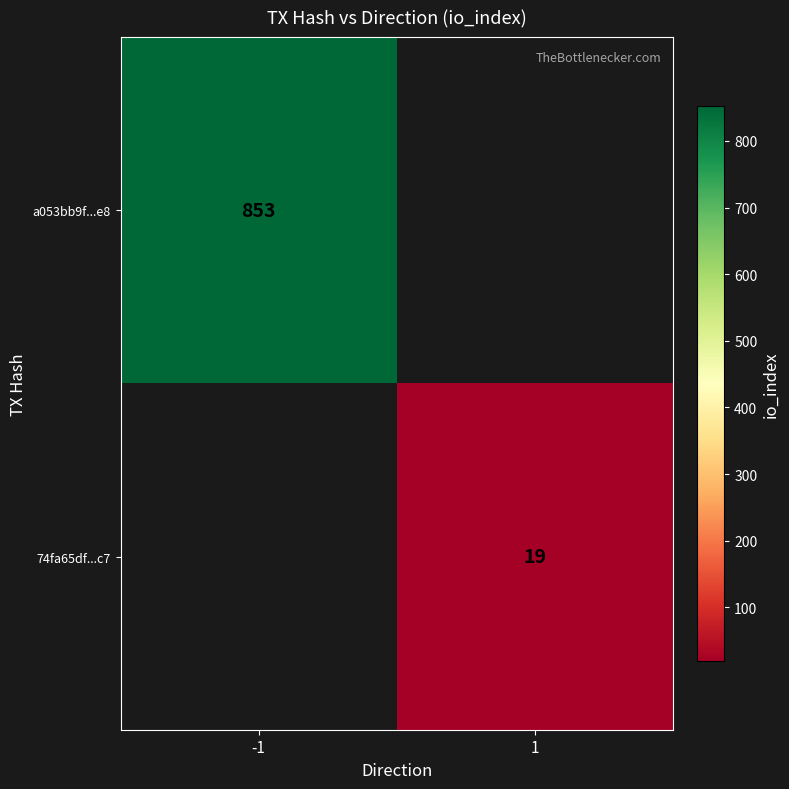

Is the value of a053bb9f...e8 at -1 greater than the value of 74fa65df...c7 at 1?

Yes